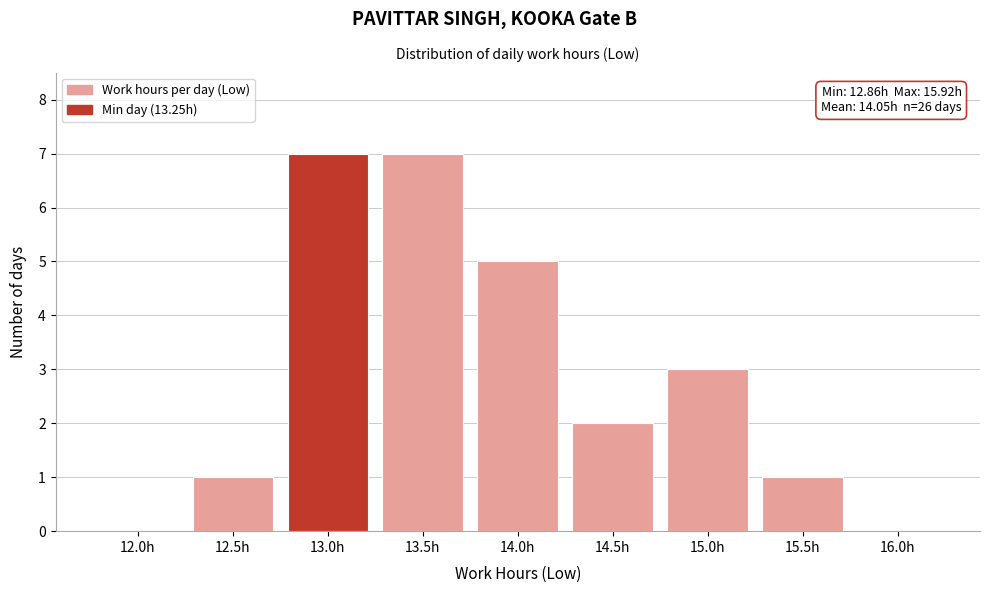

Reading left to right, extract all data points from this chart.

12.0h=0	12.5h=1	13.0h=7	13.5h=7	14.0h=5	14.5h=2	15.0h=3	15.5h=1	16.0h=0